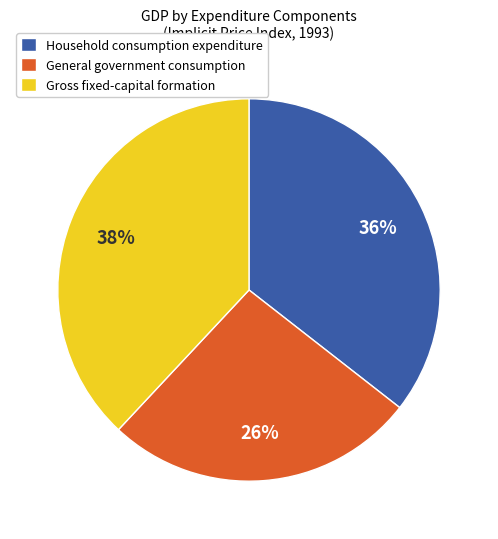

Does any single category account for the majority?

No